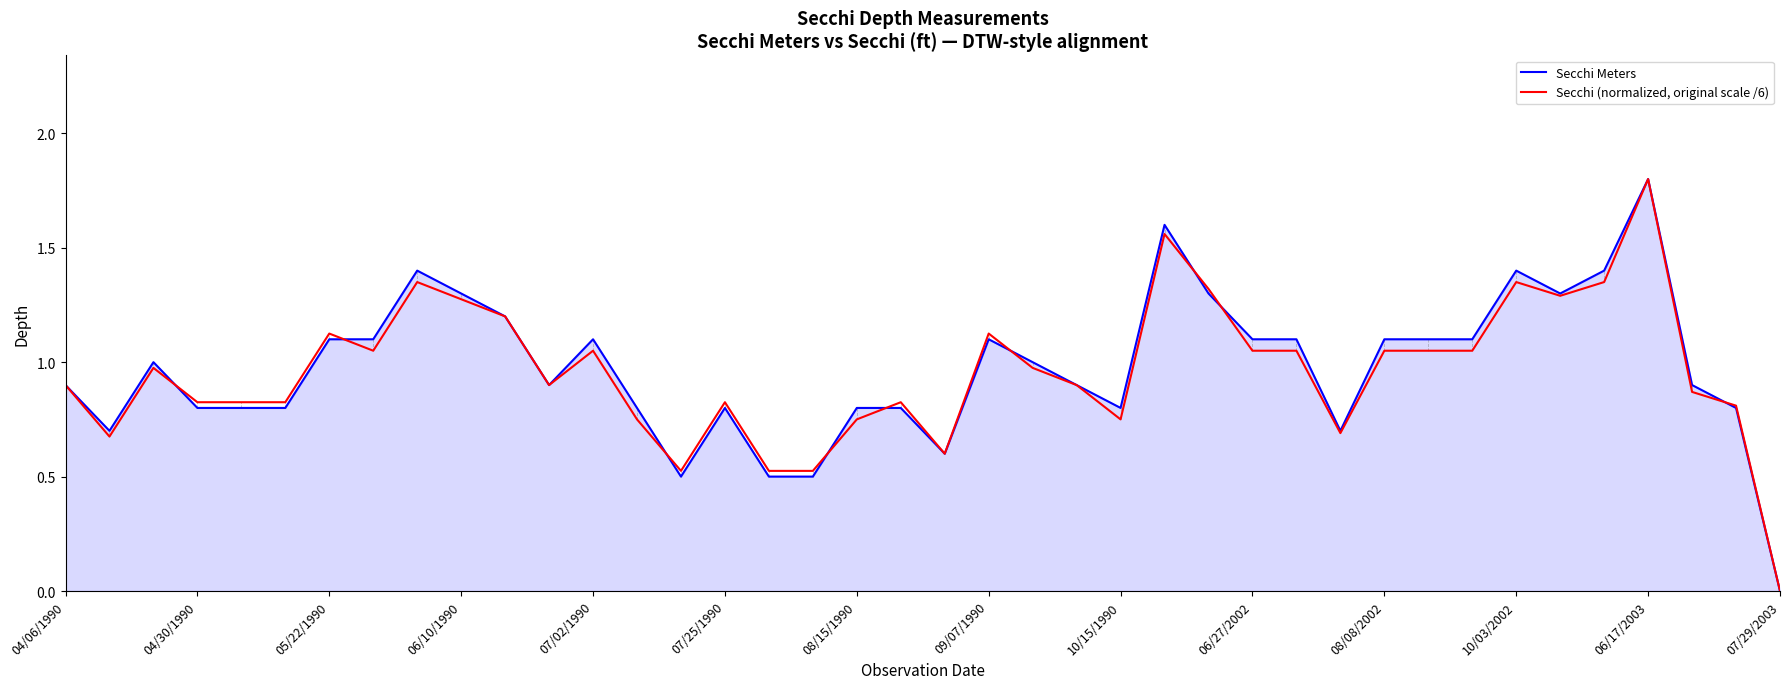

Rank the series by their average value, from lowest to highest.

Secchi (normalized, original scale /6), Secchi Meters